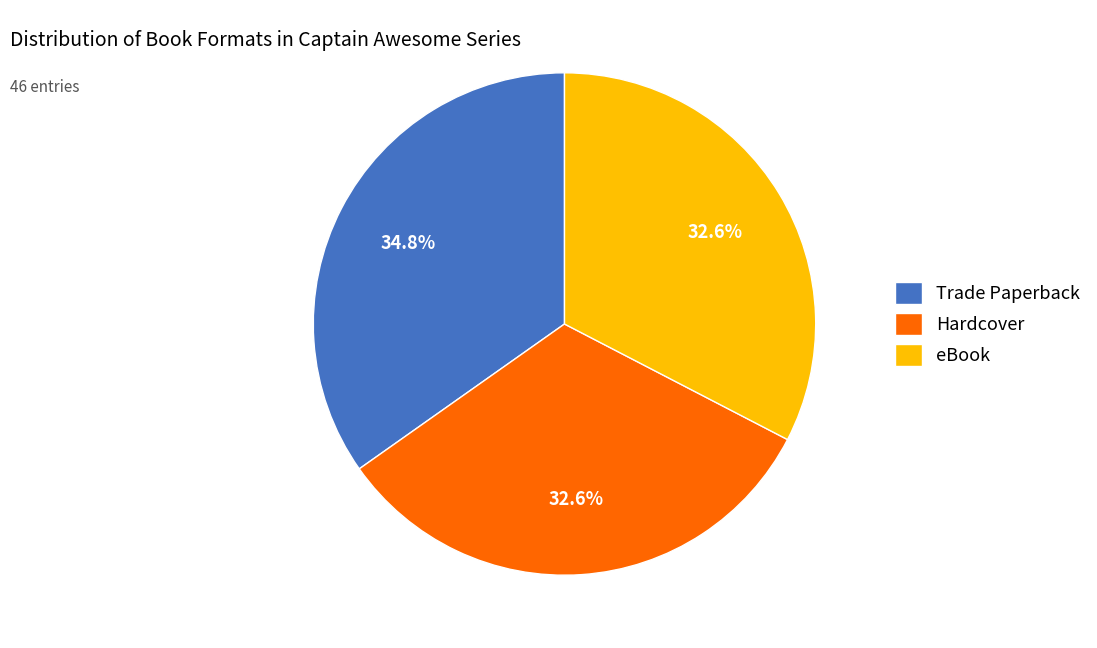

The eBook slice represents 33% of the pie. True or false?

True